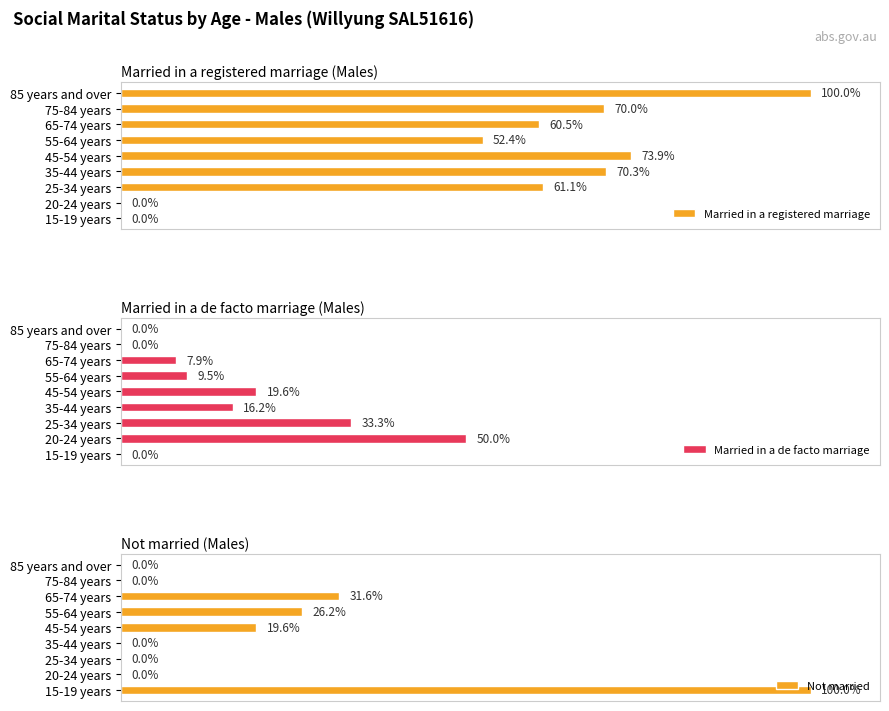

Which category has the highest value in the Not married series?

15-19 years